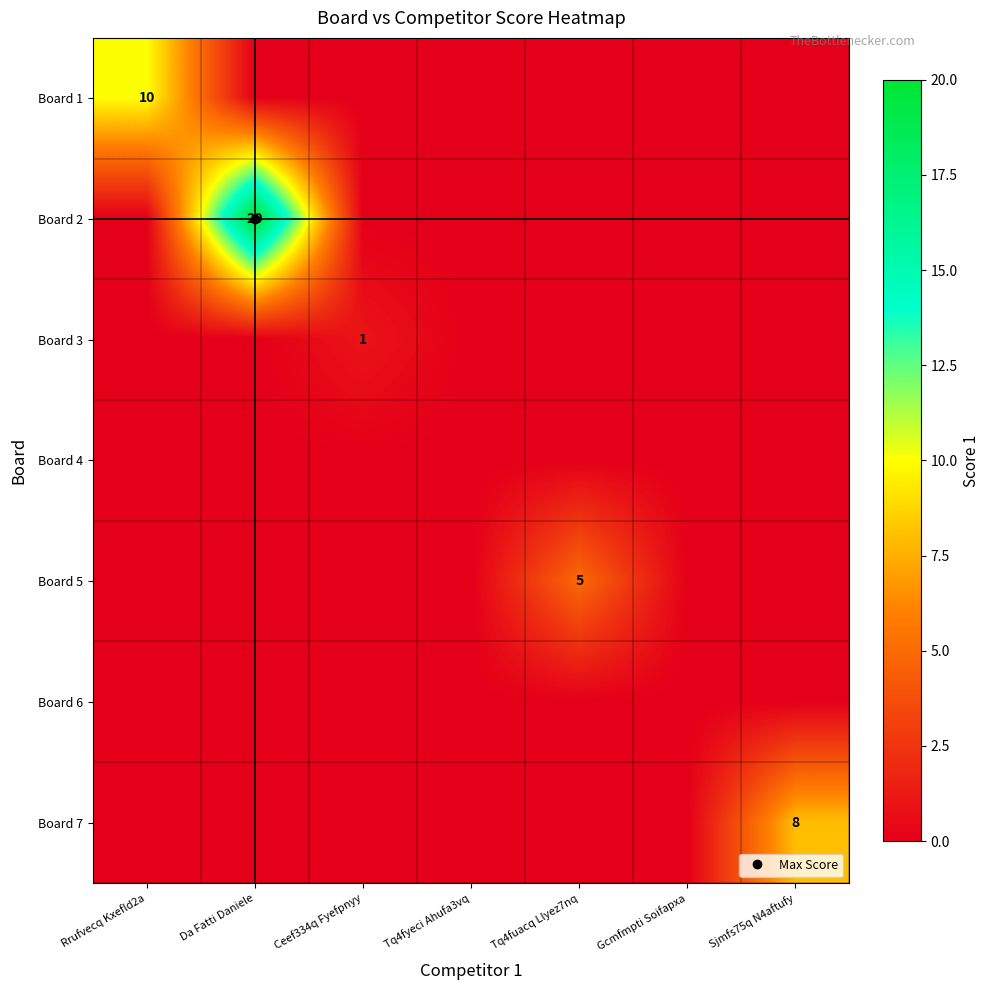

What is the difference between the highest and lowest values at Tq4fuacq Llyez7nq?

5